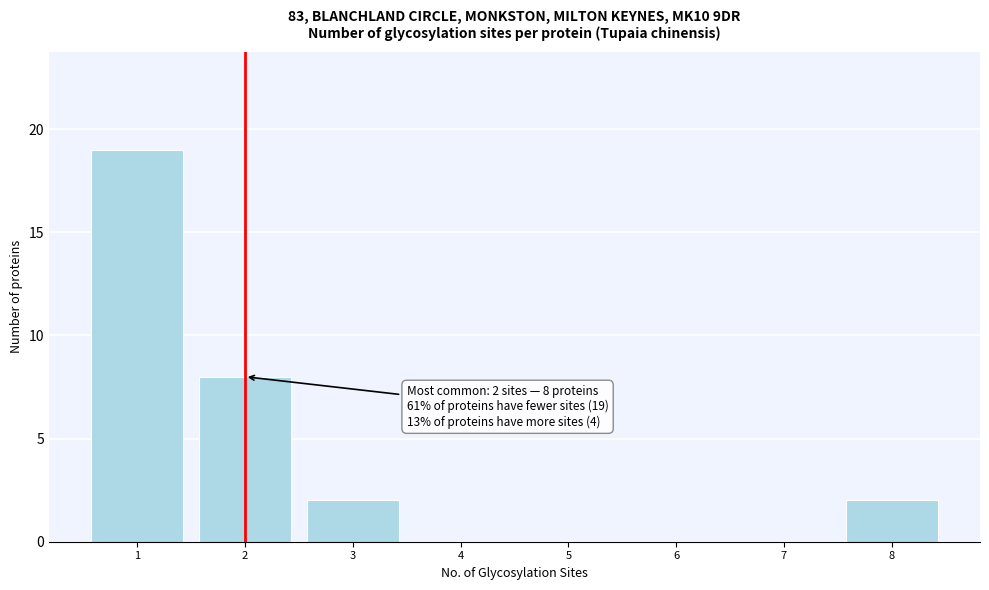

Reading left to right, extract all data points from this chart.

1=19	2=8	3=2	4=0	5=0	6=0	7=0	8=2